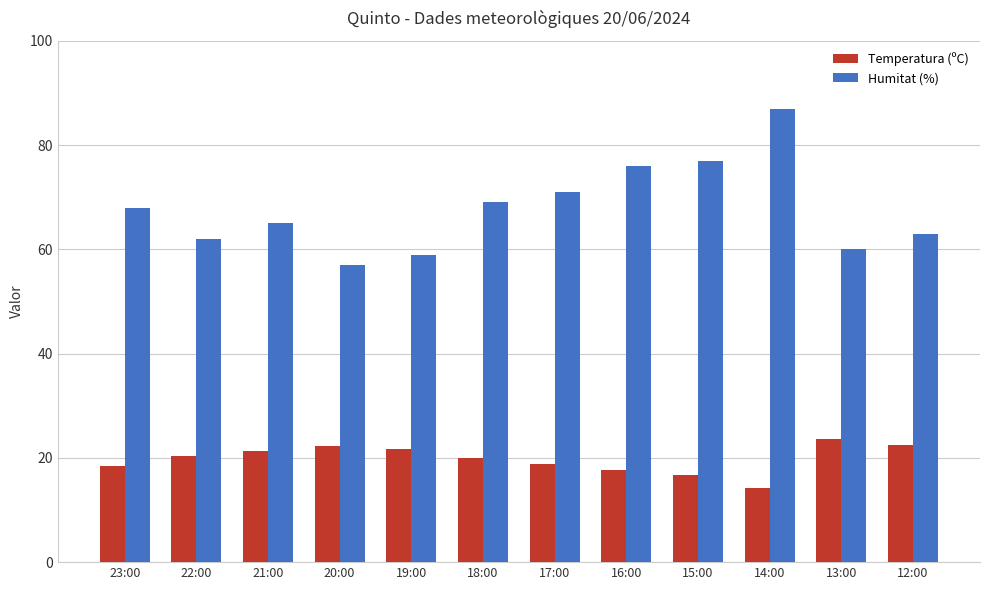

Rank the series by their average value, from lowest to highest.

Temperatura (ºC), Humitat (%)